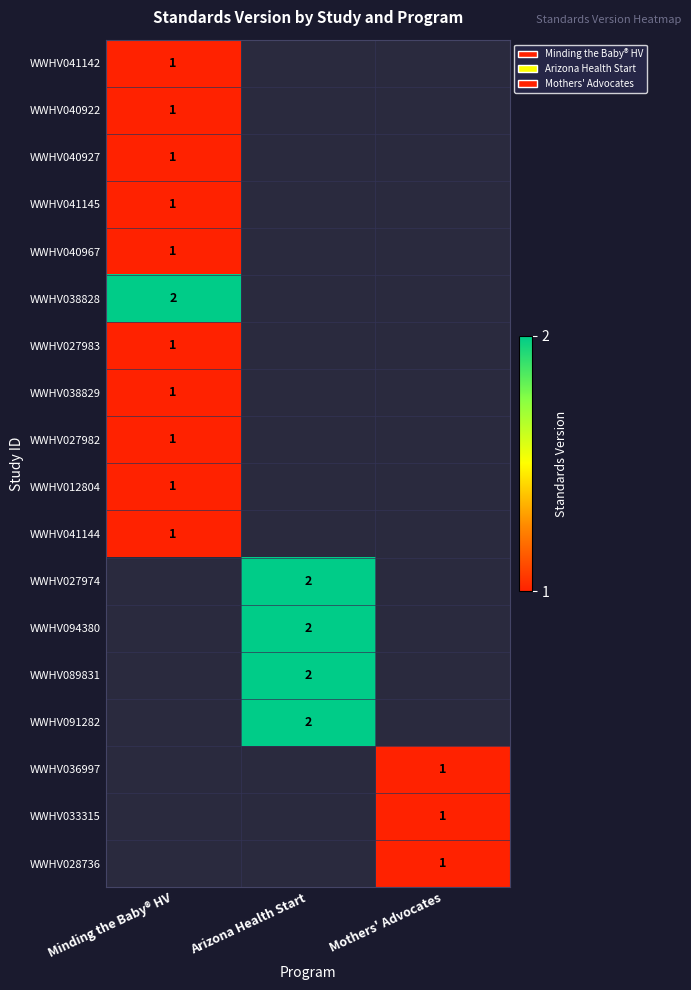

Which has a higher value, Minding the Baby® HV or Mothers' Advocates?

Minding the Baby® HV